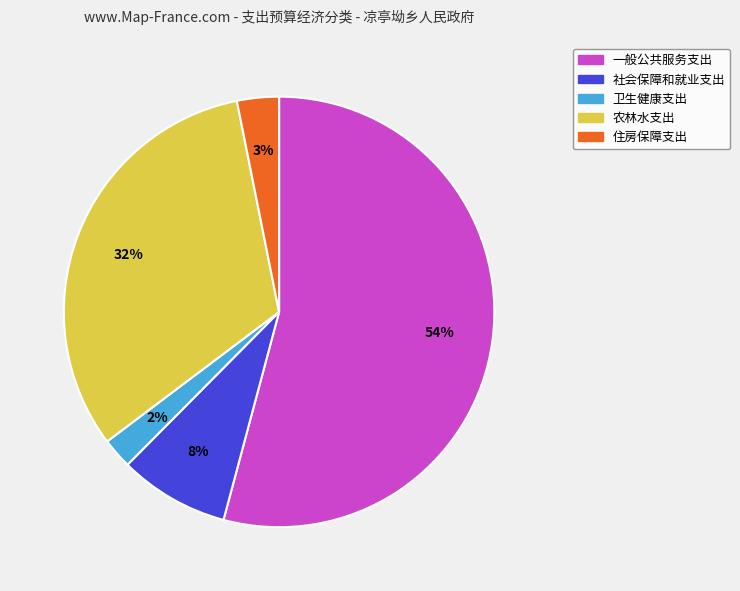

To the nearest percent, what is the difference between the 卫生健康支出 and 农林水支出 slice percentages?

30%